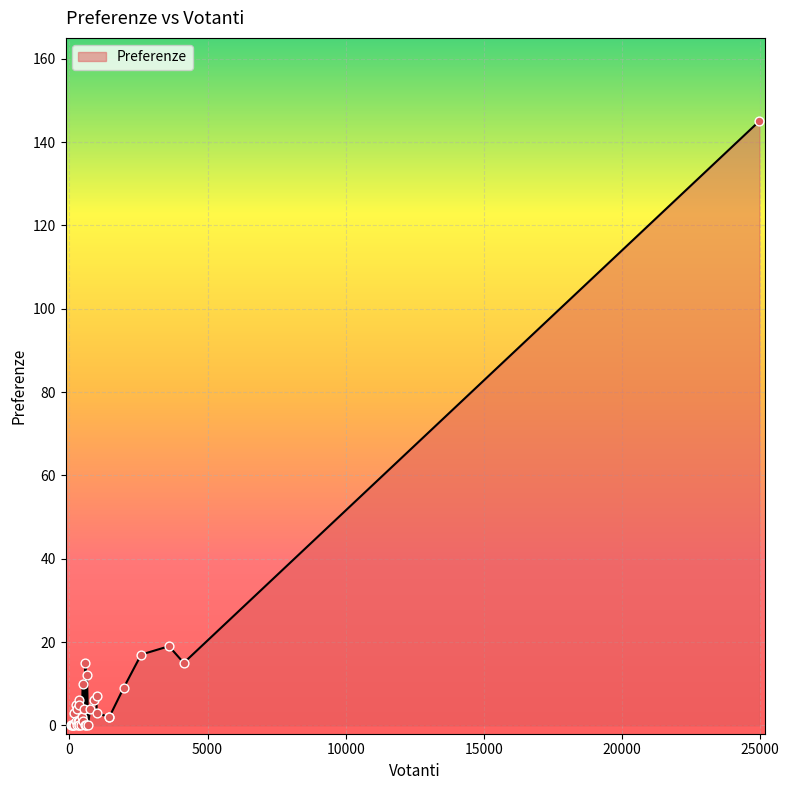

What is the difference between the maximum and minimum values?

145